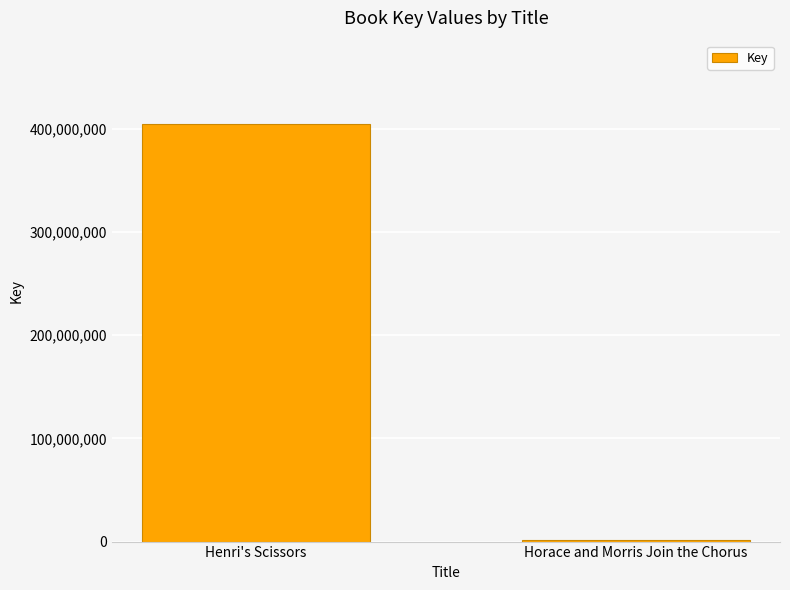

List the labels in order of value, smallest first.

Horace and Morris Join the Chorus, Henri's Scissors